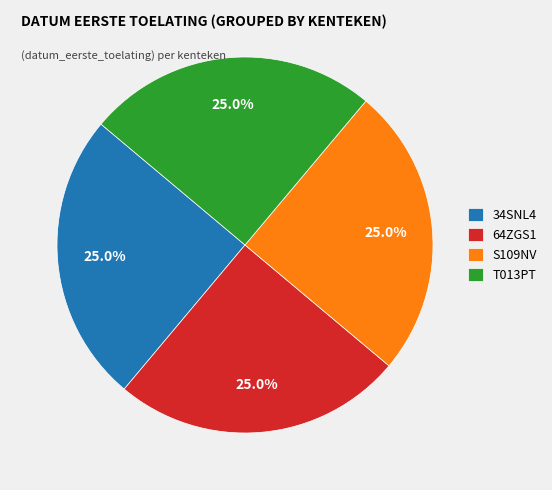

The S109NV slice represents 11% of the pie. True or false?

False